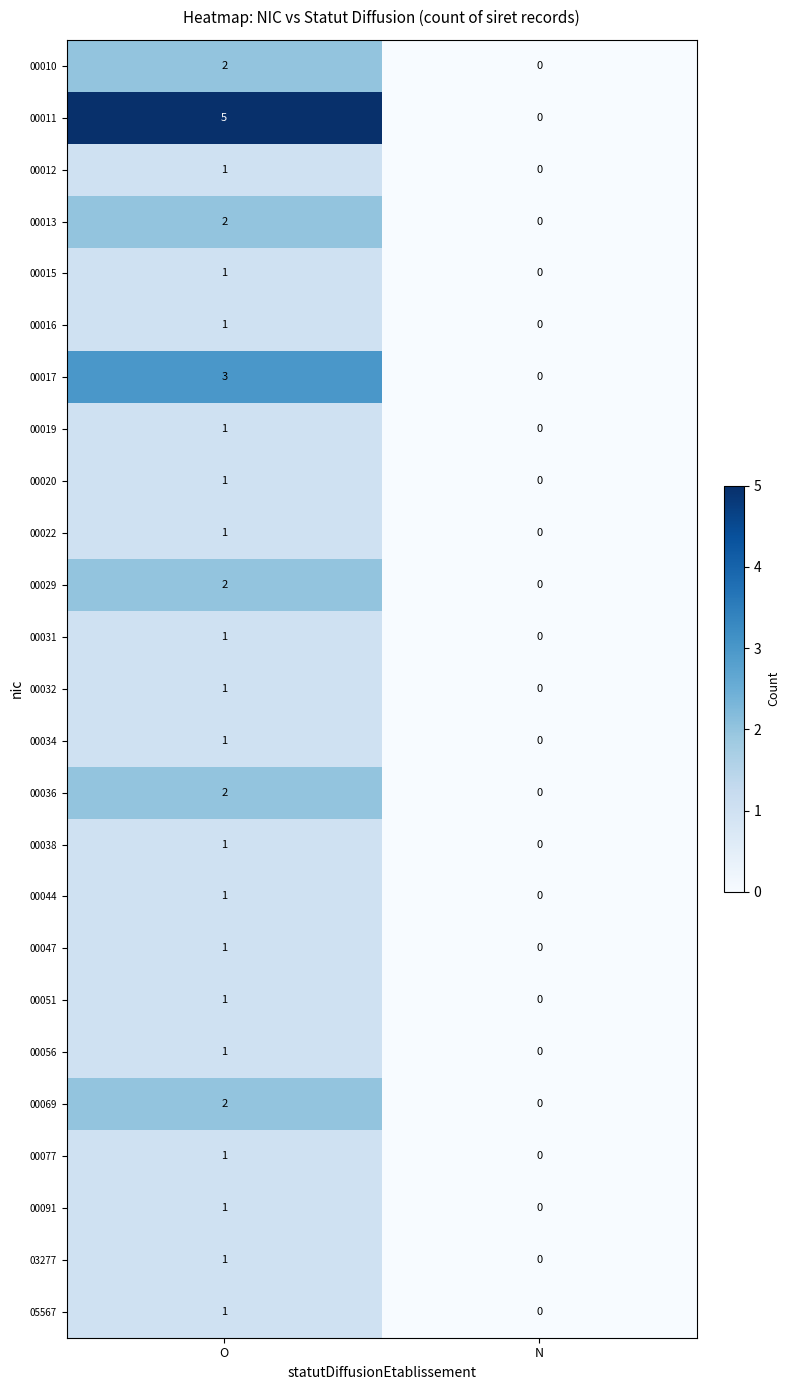

How many distinct data groups are displayed?

25